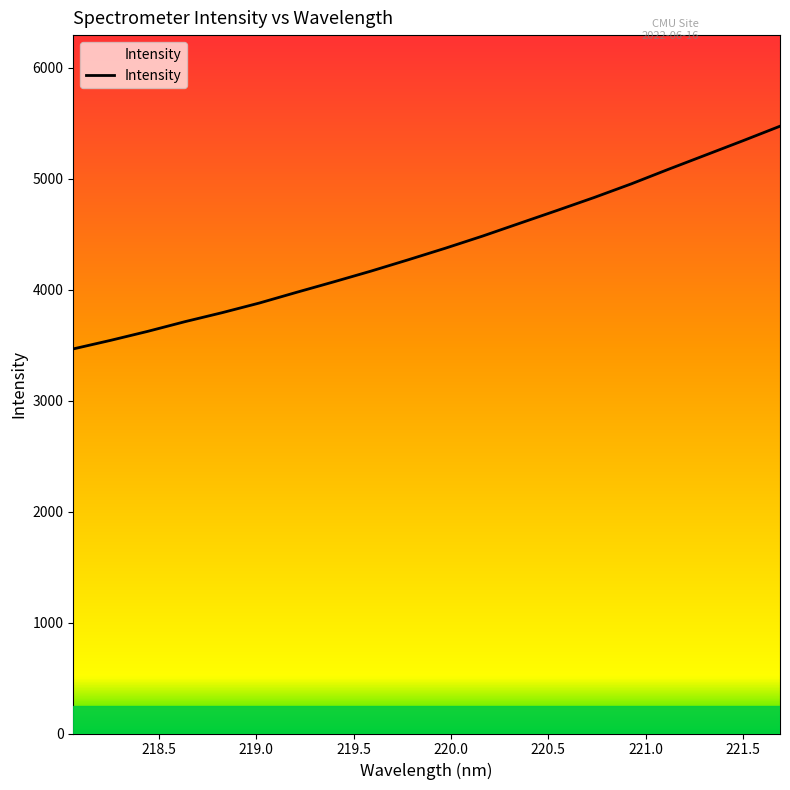

What is the greatest value displayed?

5474.8